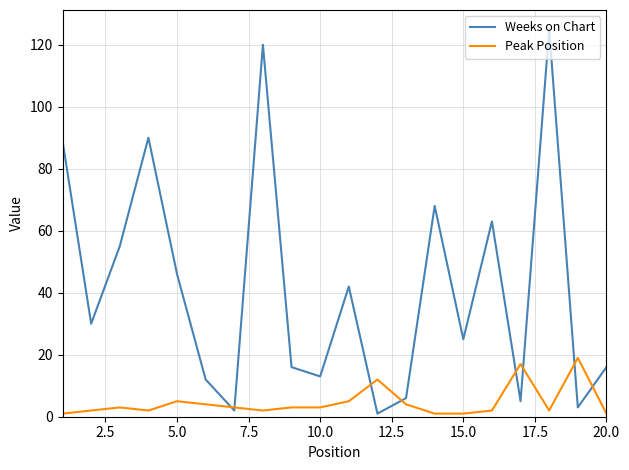

What is the maximum value for Peak Position?

19